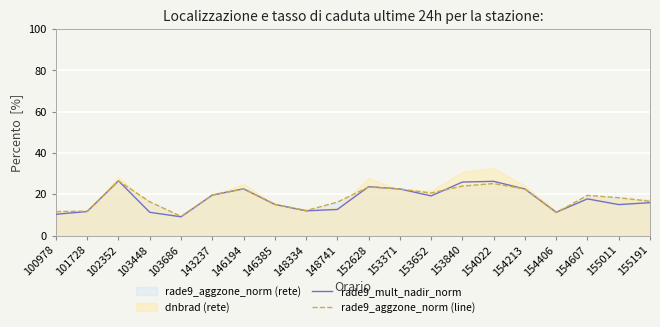

True or false: rade9_aggzone_norm (line) and rade9_mult_nadir_norm cross at least once.

True